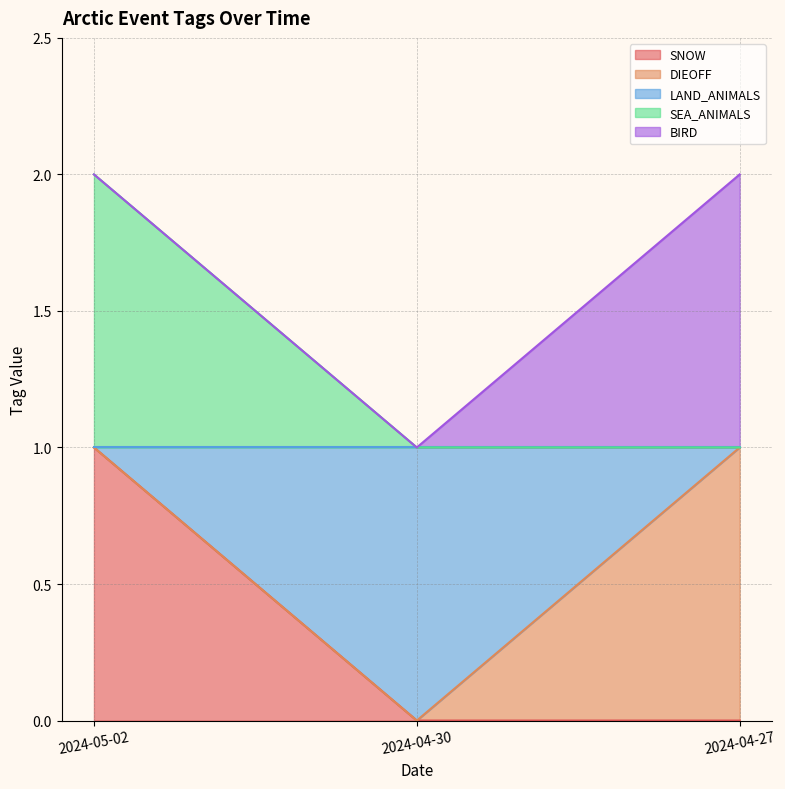

At which category is the sum across all series the highest?

2024-05-02